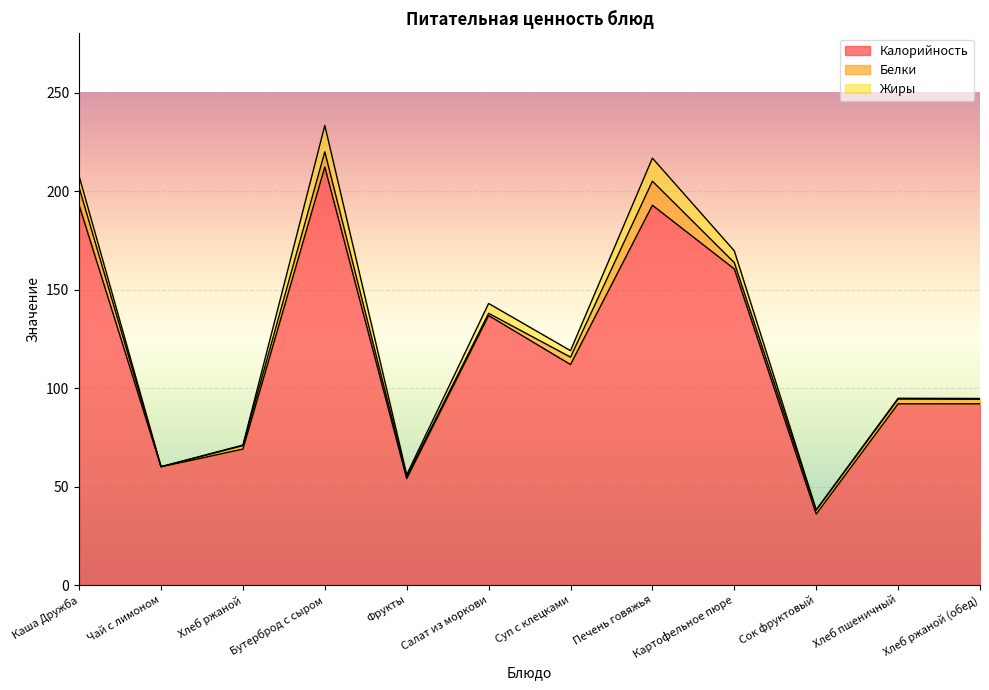

Between Хлеб пшеничный and Чай с лимоном, which is larger?

Хлеб пшеничный